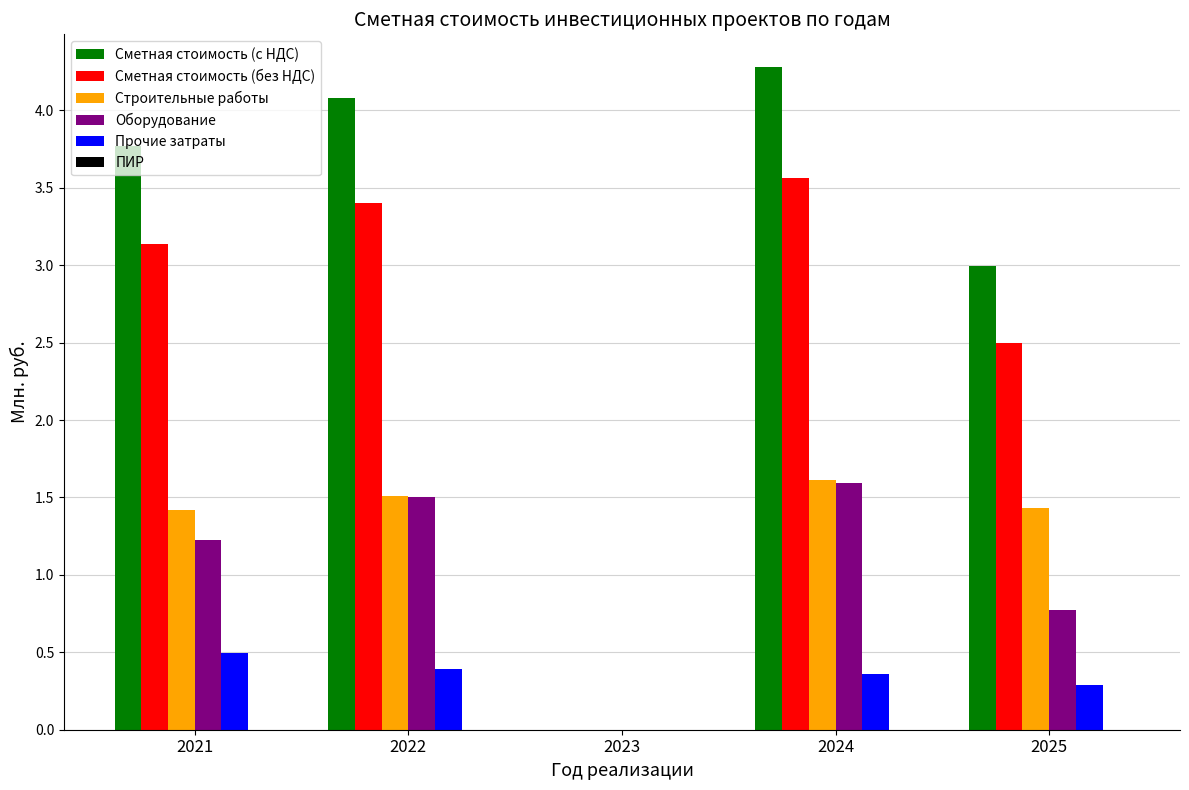

What is the maximum value for Оборудование?

1.6